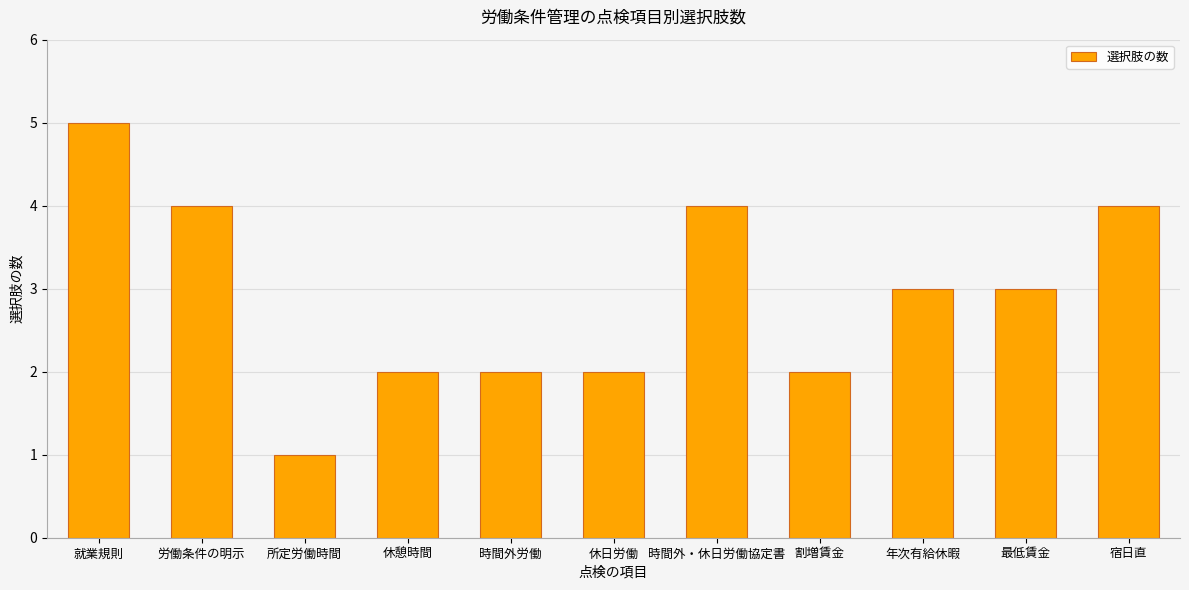

Is it true that the value at 労働条件の明示 is 4?

True